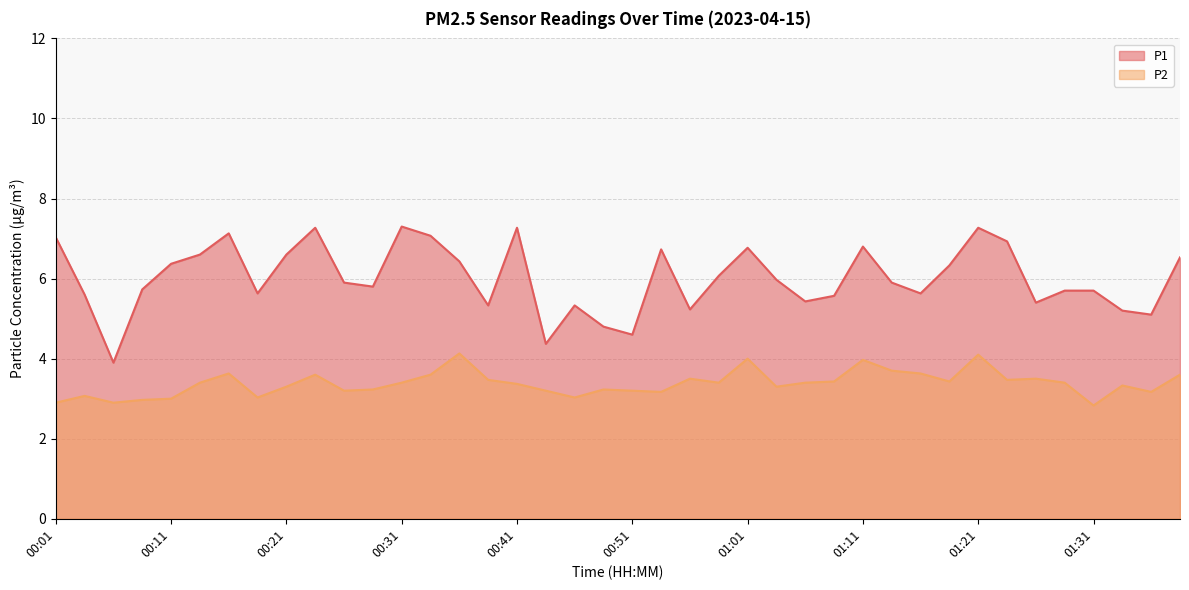

Where does the P2 series first go above 3?

00:03